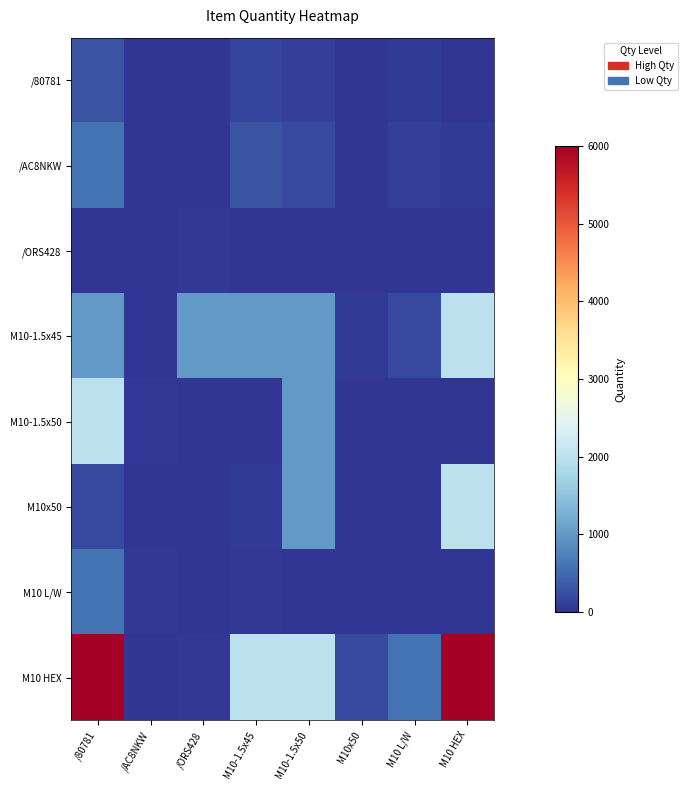

Which category has the highest value across all series?

/80781